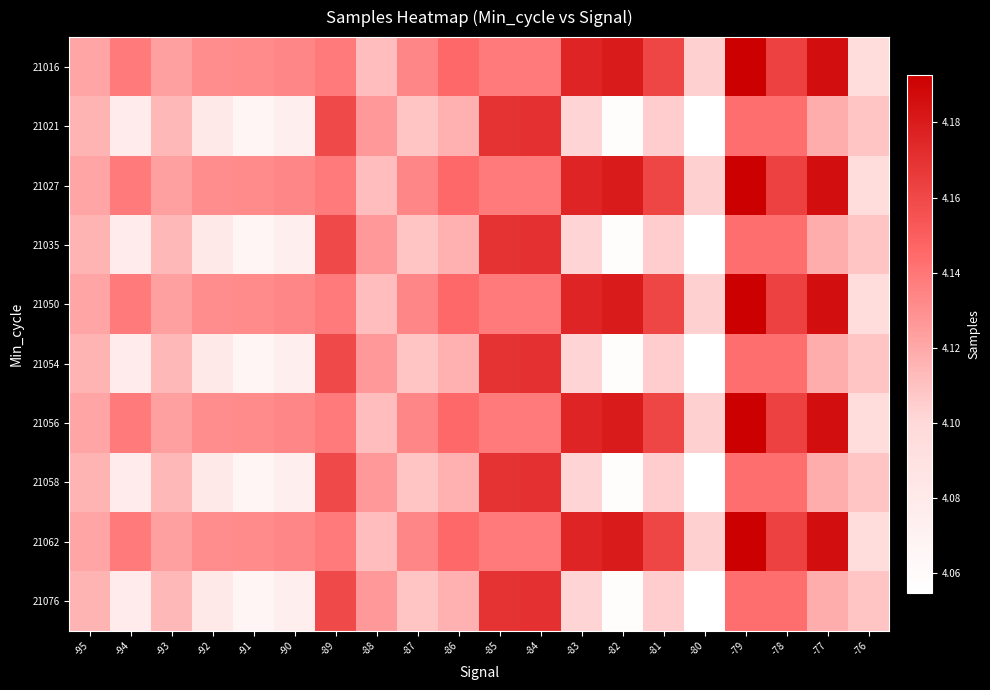

What is the spread (max minus min) of values at -81?

56388